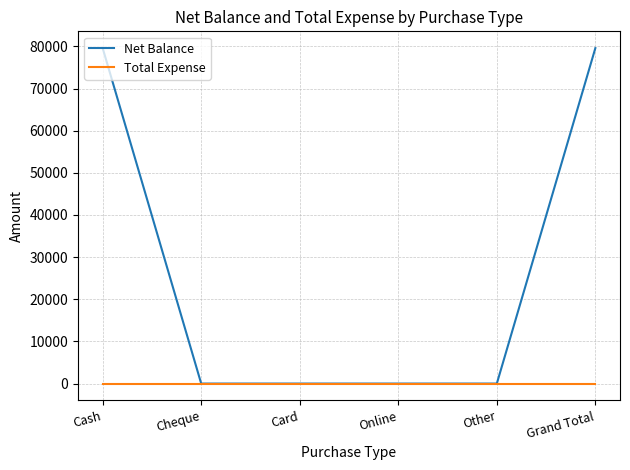

True or false: Total Expense has more than 2 points higher than both neighbors.

False